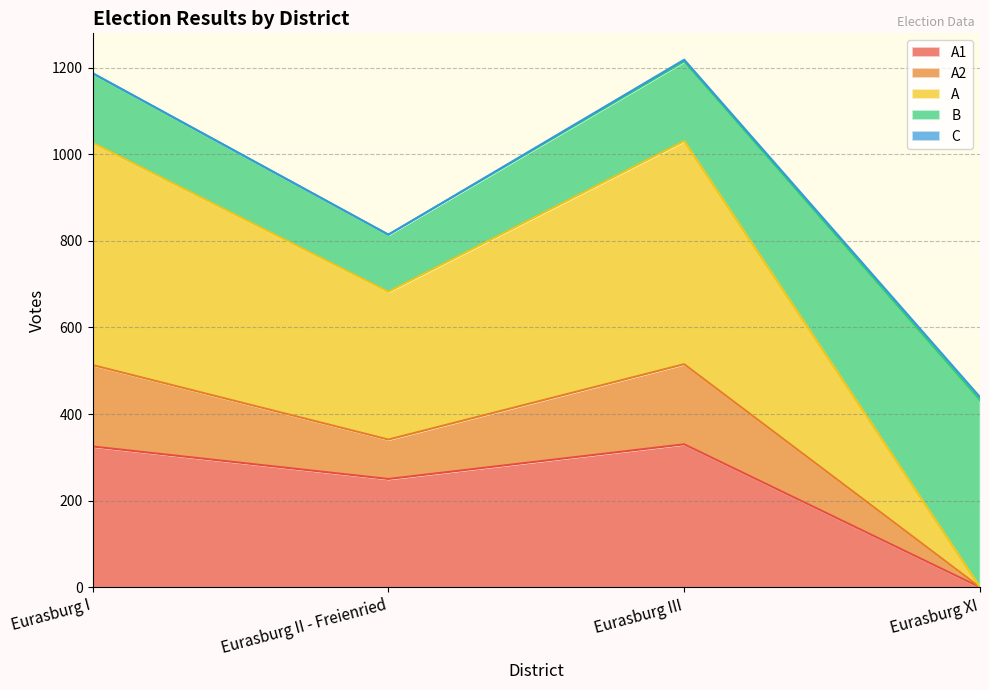

True or false: A1 has a value of 444 at Eurasburg I.

False